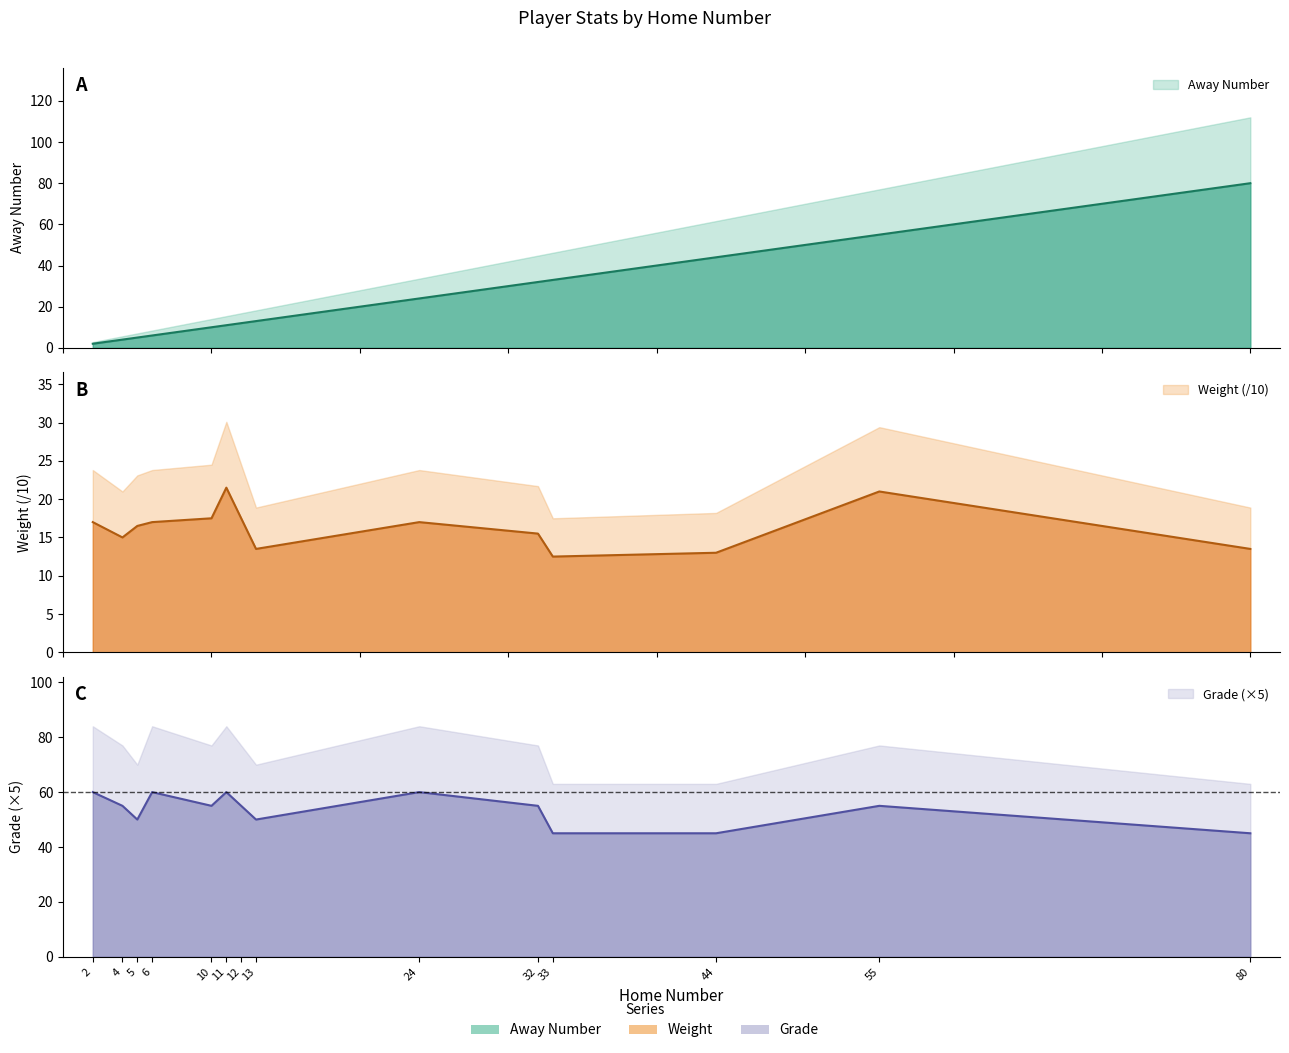

Rank the series at 2 from highest to lowest value.

Grade, Weight, Away Number